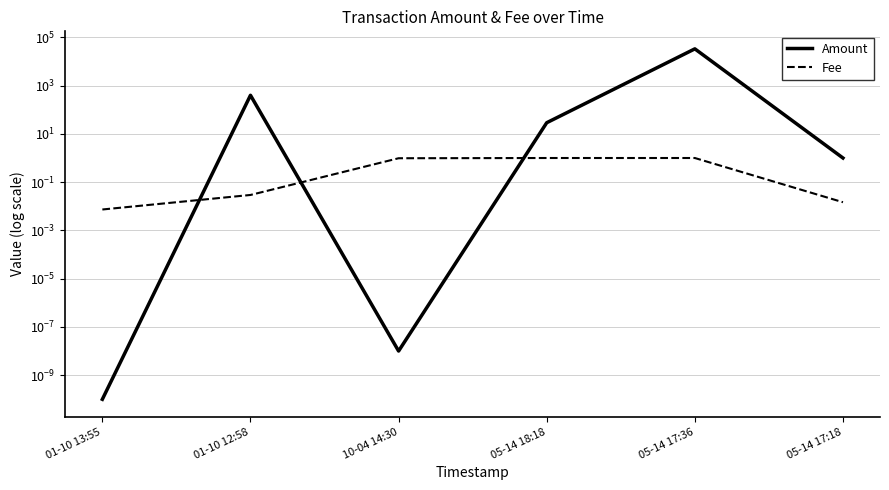

What is the sum of the Amount values at 10-04 14:30 and 05-14 17:36?

33369.3